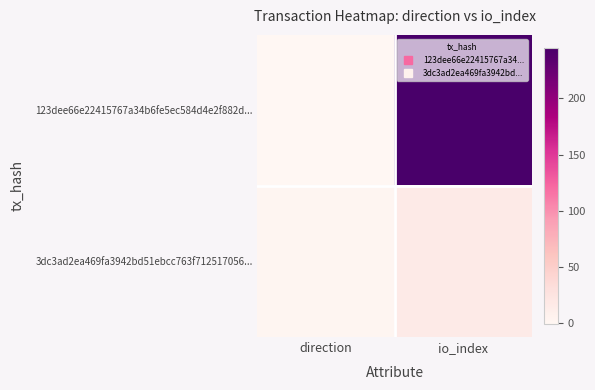

Reading right to left, transcribe all the data shown in this chart.

123dee66e22415767a34b6fe5ec584d4e2f882d...: io_index=245	direction=-1
3dc3ad2ea469fa3942bd51ebcc763f712517056...: io_index=16	direction=1